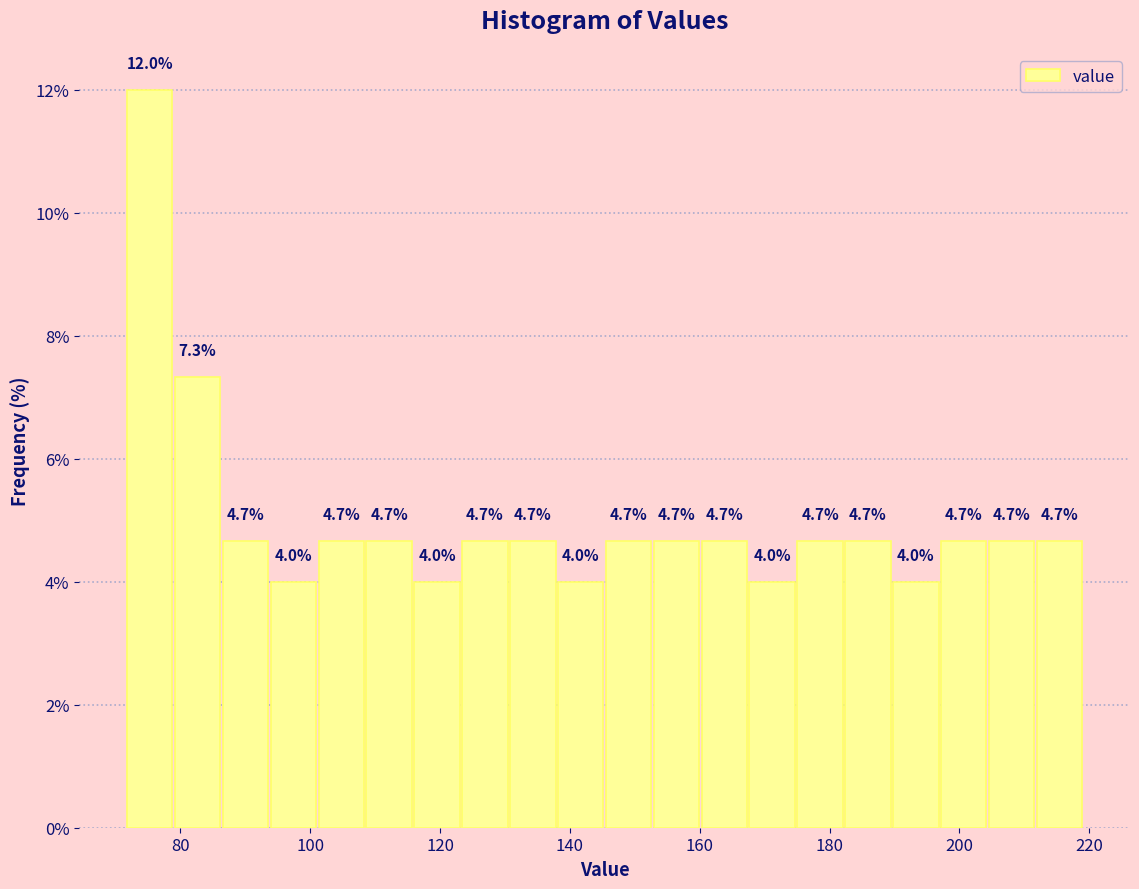

Read against the x-axis, roughly where is the centre of the tallest bar?

76